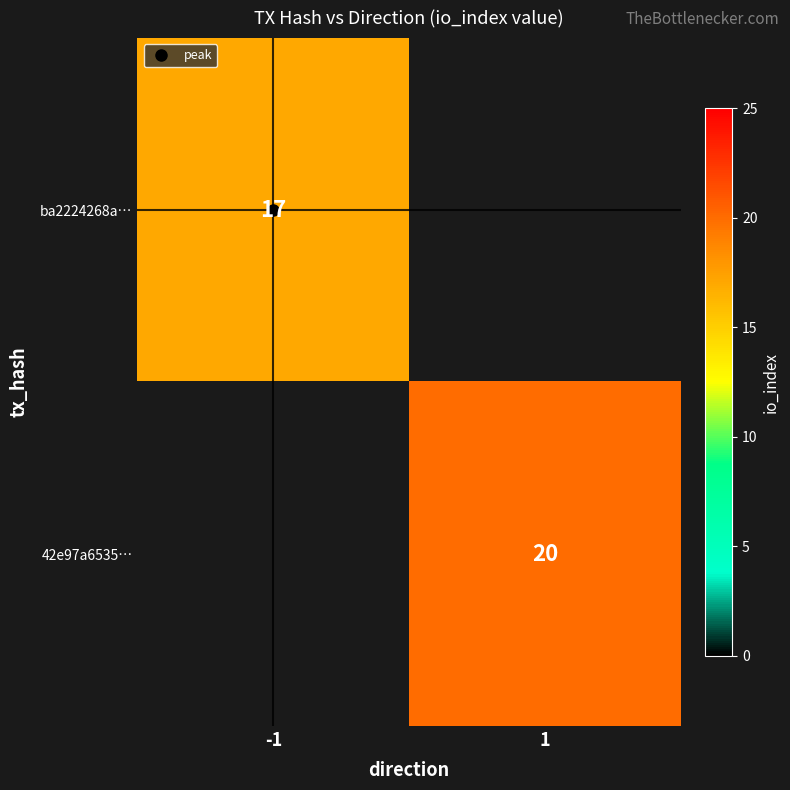

Which series has the widest spread of values?

ba2224268a…